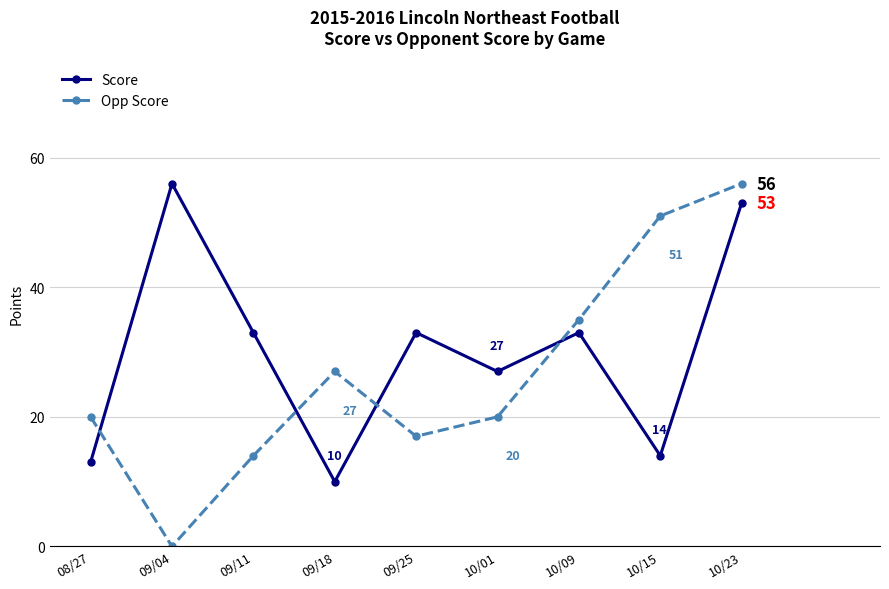

How many values in Opp Score are above zero?

8